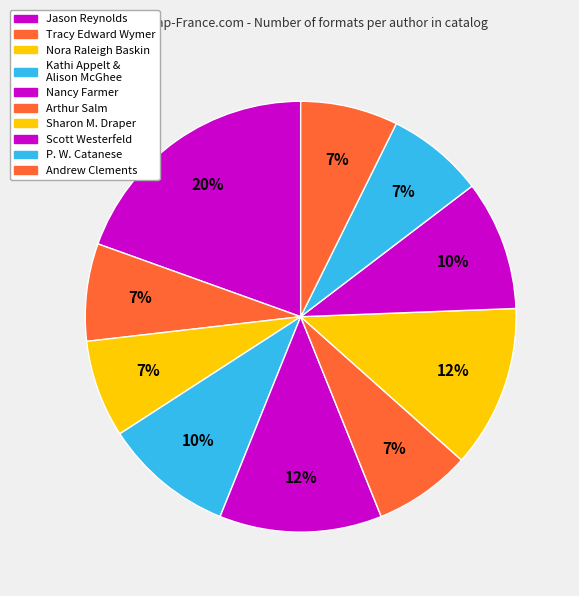

How many slices are in this pie chart?

10